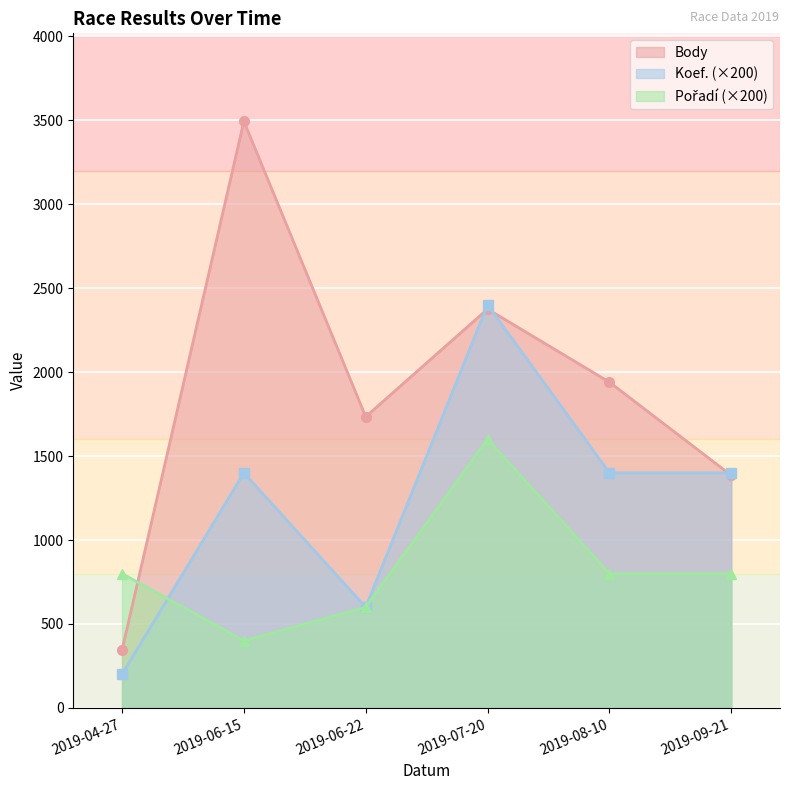

At which category is the sum across all series the highest?

2019-07-20